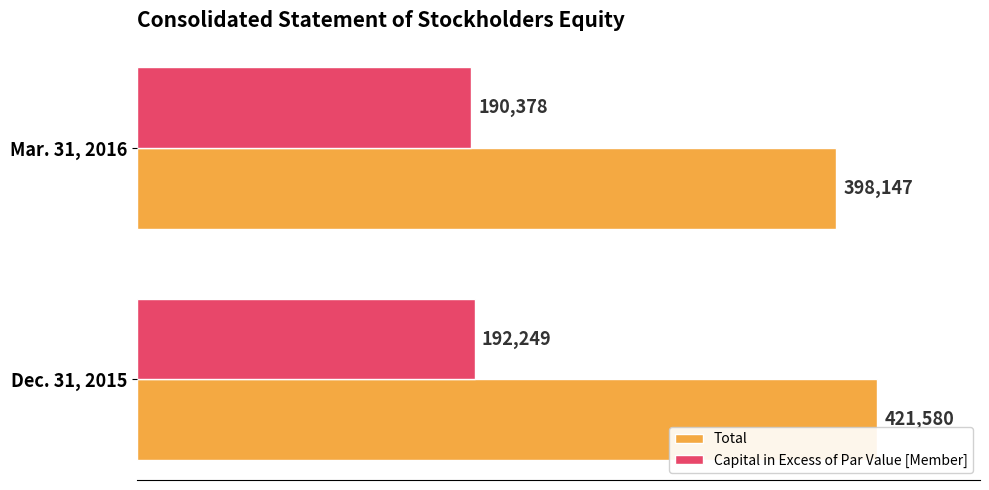

What is the difference between the maximum and minimum values in the Total series?

23433